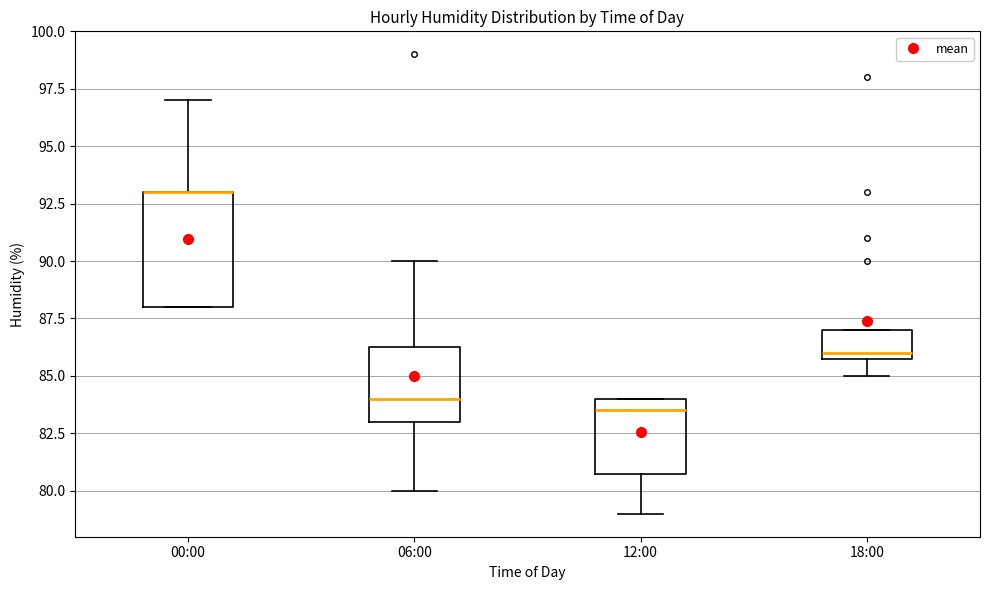

Reading left to right, transcribe this box plot: for each box, give where its median line is, the range the box spans, and where its two whiskers end, as read against the y-axis. The values are not printed on the chart, so give them approximately, as read against the axis.

00:00: median 93.0 (drawn on the box's upper edge), box 88.0 to 93.0, whiskers 88.0 to 97.0
06:00: median 84.0, box 83.0 to 86.5, whiskers 80.0 to 90.0
12:00: median 83.5, box 81.0 to 84.0, whiskers 79.0 to 84.0
18:00: median 86.0 (just above the box's lower edge), box 86.0 to 87.0, whiskers 85.0 to 87.0